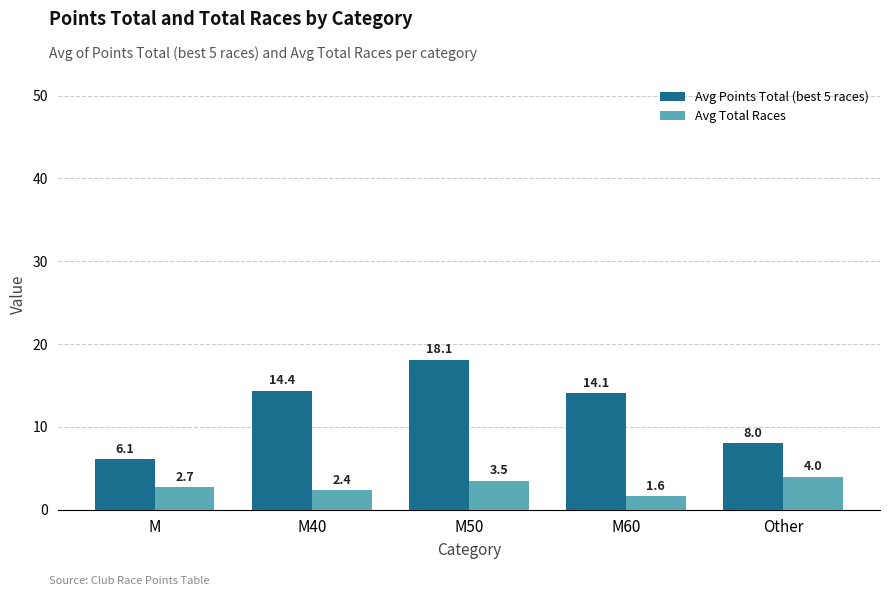

How many data points in Avg Points Total (best 5 races) are above 14?

3